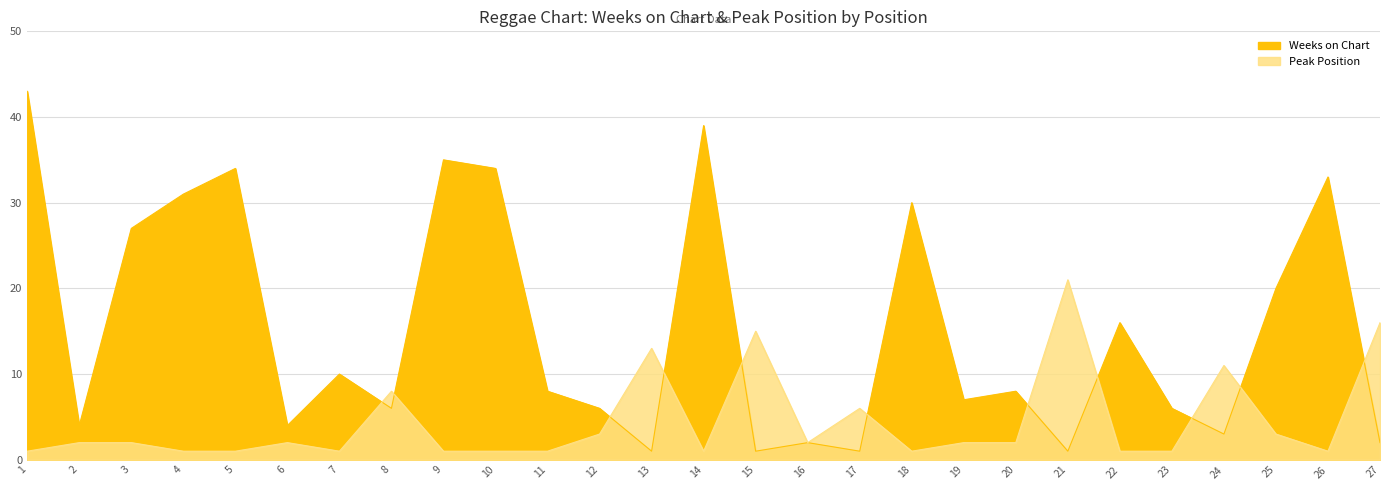

How many interior local valleys does the Weeks on Chart series have?

9